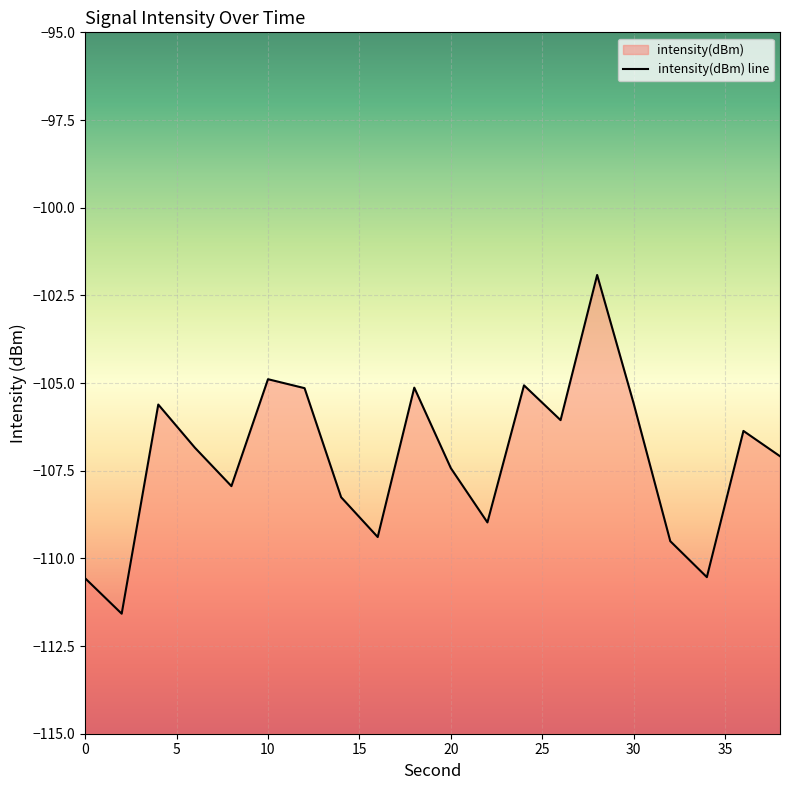

Where is the data nearest to the value -106?

26